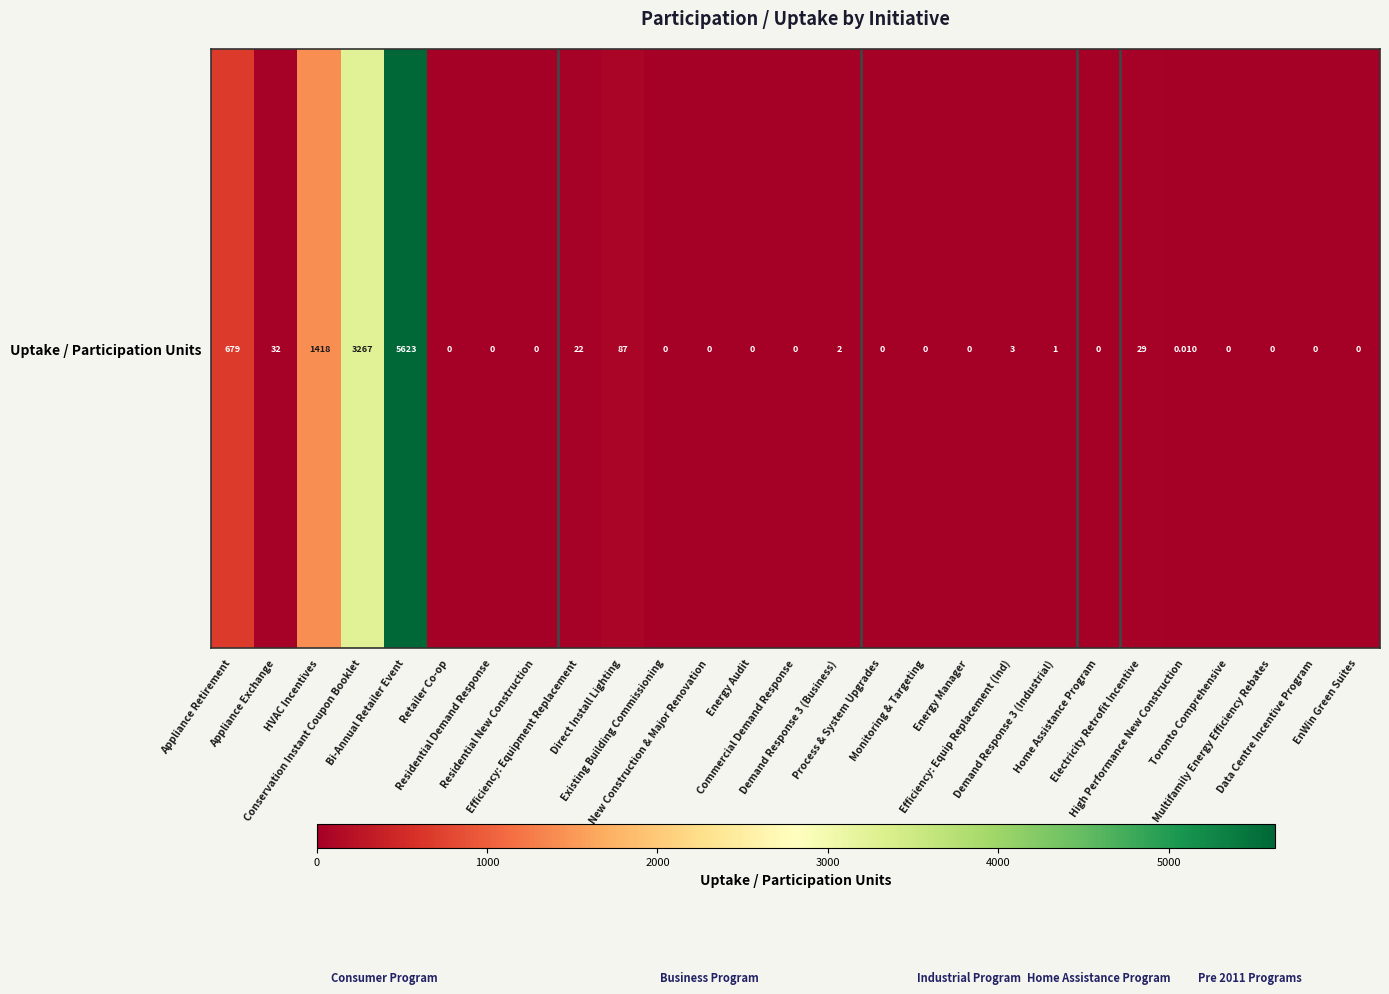

Reading left to right, what are all the values shown in this chart?

Appliance Retirement=679.3	Appliance Exchange=32.0	HVAC Incentives=1418.1	Conservation Instant Coupon Booklet=3267.2	Bi-Annual Retailer Event=5622.7	Retailer Co-op=0.0	Residential Demand Response=0.0	Residential New Construction=0.0	Efficiency: Equipment Replacement=22.0	Direct Install Lighting=87.0	Existing Building Commissioning=0.0	New Construction & Major Renovation=0.0	Energy Audit=0.0	Commercial Demand Response=0.0	Demand Response 3 (Business)=2.0	Process & System Upgrades=0.0	Monitoring & Targeting=0.0	Energy Manager=0.0	Efficiency: Equip Replacement (Ind)=3.0	Demand Response 3 (Industrial)=1.0	Home Assistance Program=0.0	Electricity Retrofit Incentive=29.0	High Performance New Construction=0.0	Toronto Comprehensive=0.0	Multifamily Energy Efficiency Rebates=0.0	Data Centre Incentive Program=0.0	EnWin Green Suites=0.0